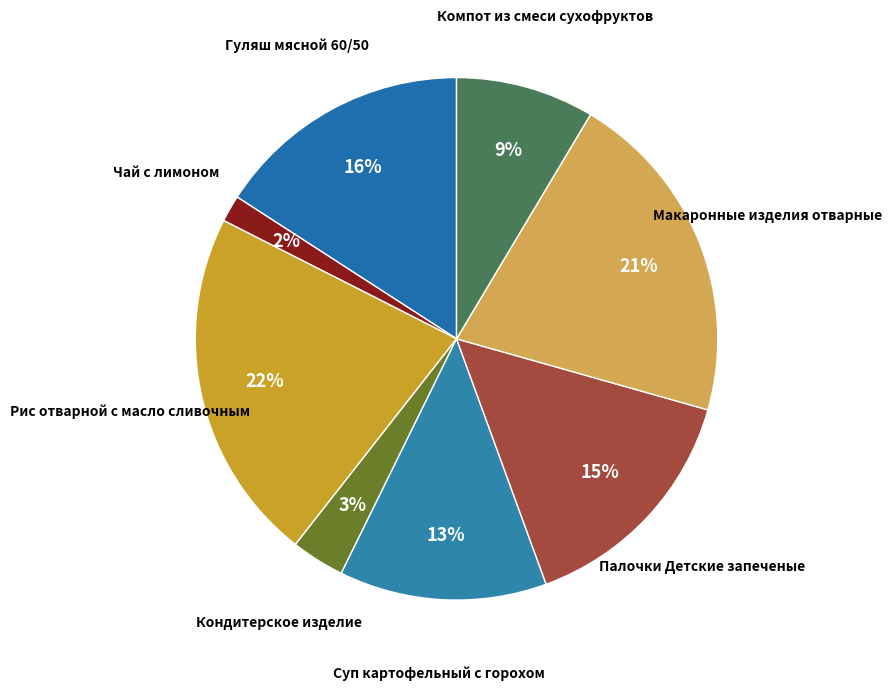

How many segments does this pie chart have?

8